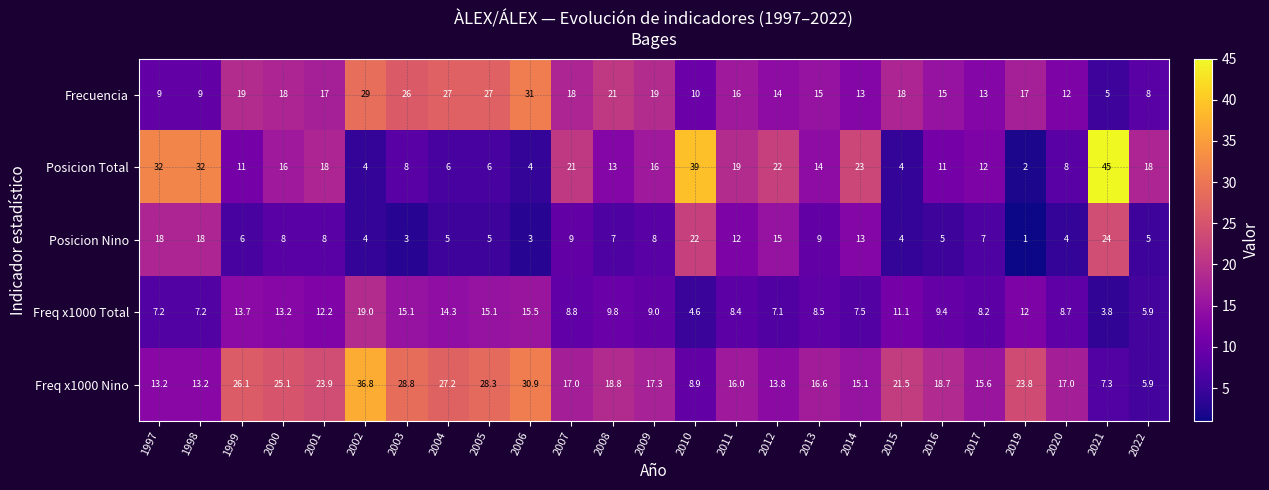

What is the difference between the maximum and minimum values in the Posicion Nino series?

23.0